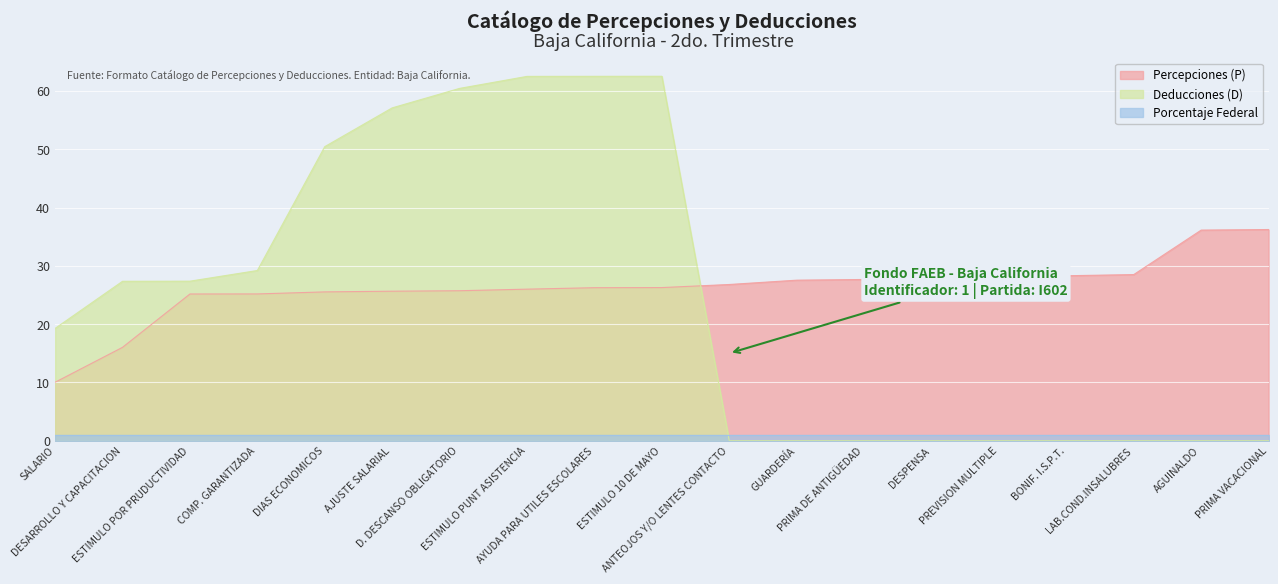

Where does the Percepciones (P) series first go above 26?

AYUDA PARA UTILES ESCOLARES